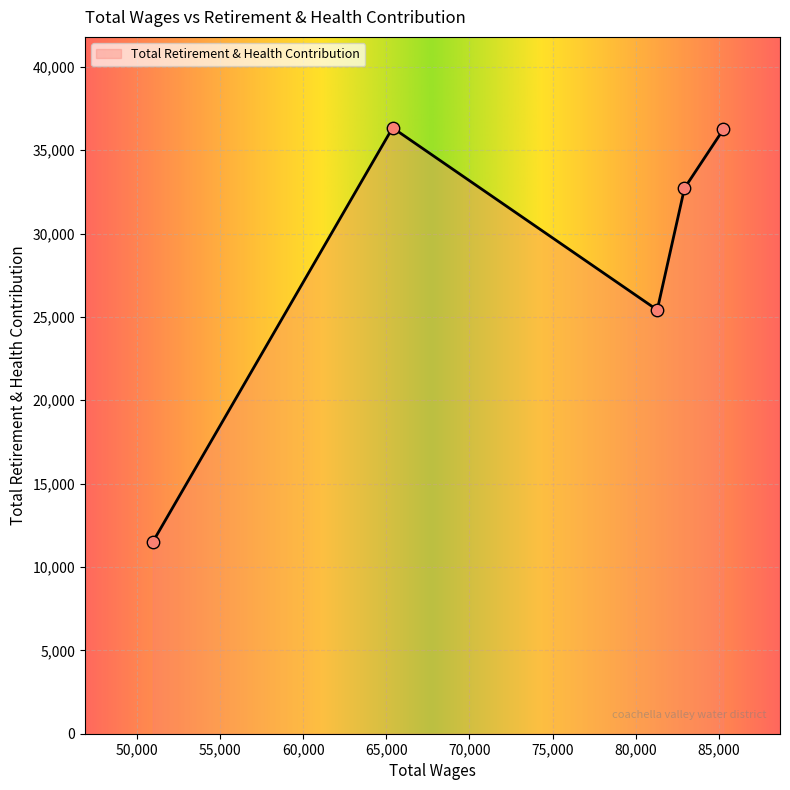

What is the average value?

28444